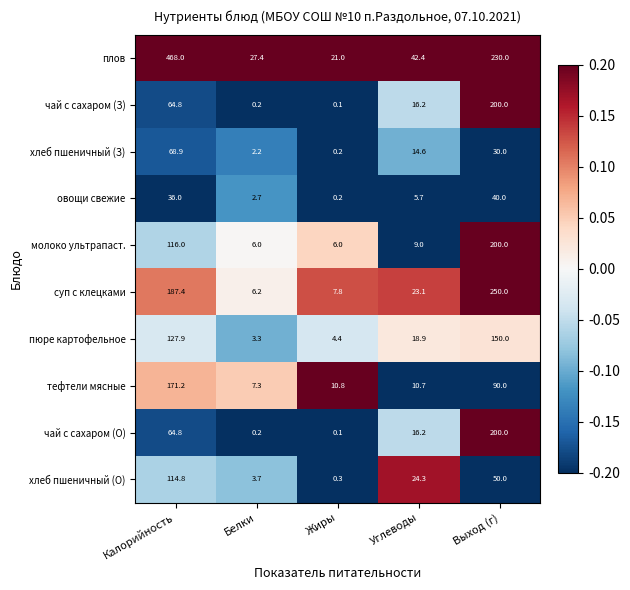

What is the spread (max minus min) of values at Выход (г)?

220.0